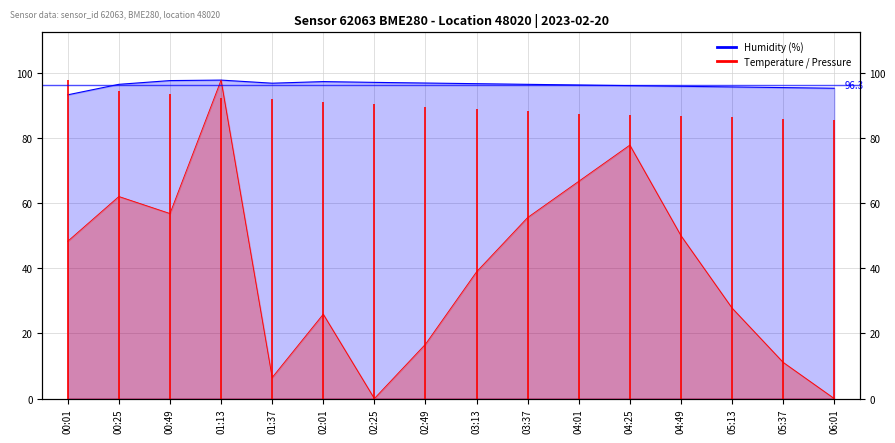

Does the chart display data point markers on the line(s)?

No